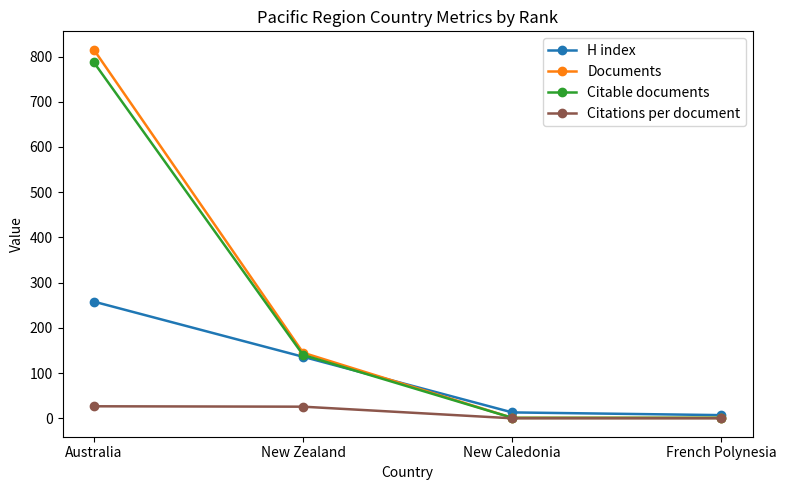

What is the difference between the highest and lowest values at New Zealand?

119.3